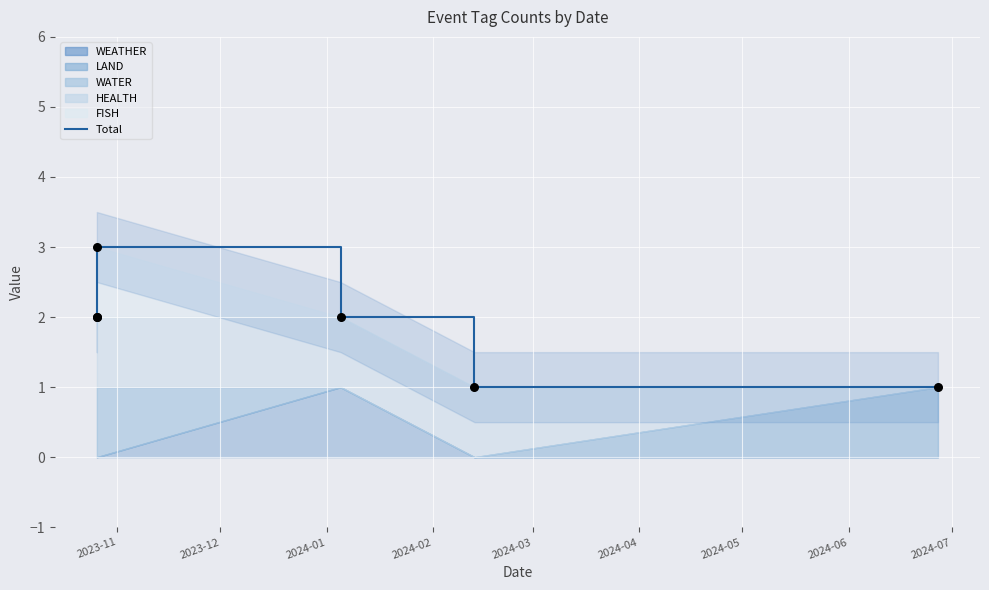

Approximately how many times larger is the value at 2024-04 compared to 2024-02?

0.5